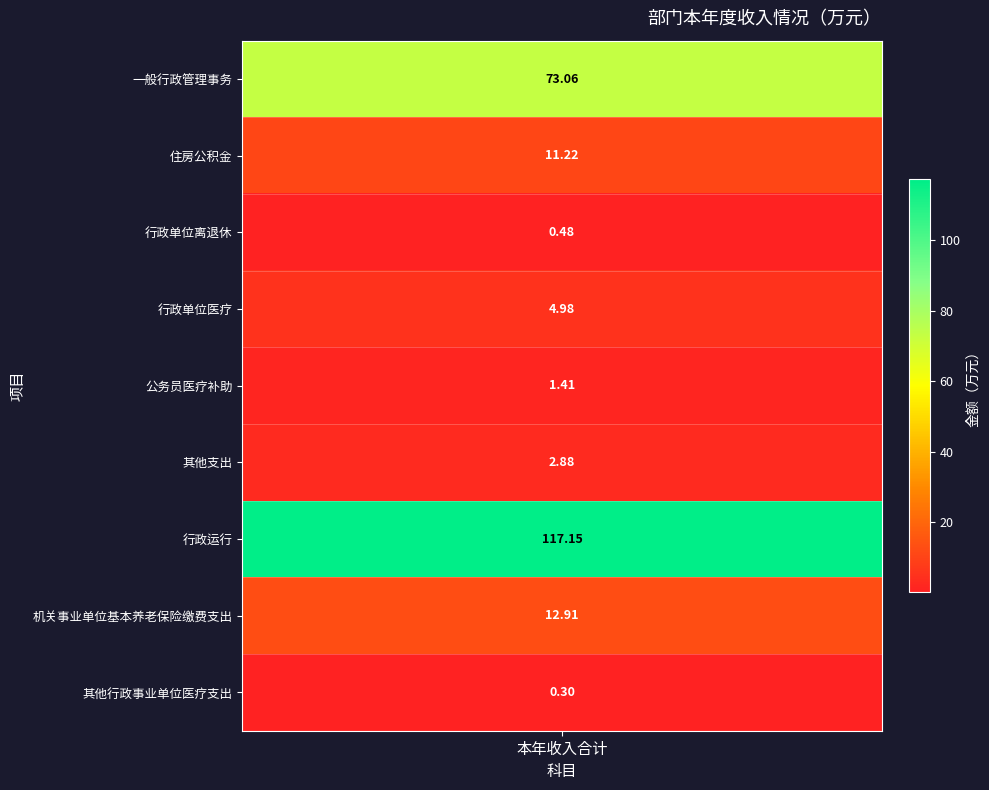

What is the difference between the maximum and minimum values?

116.9